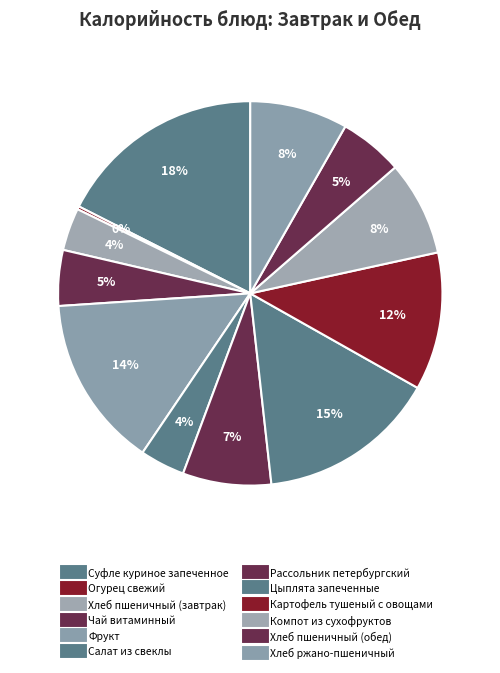

What is the smallest slice in the pie chart?

Огурец свежий